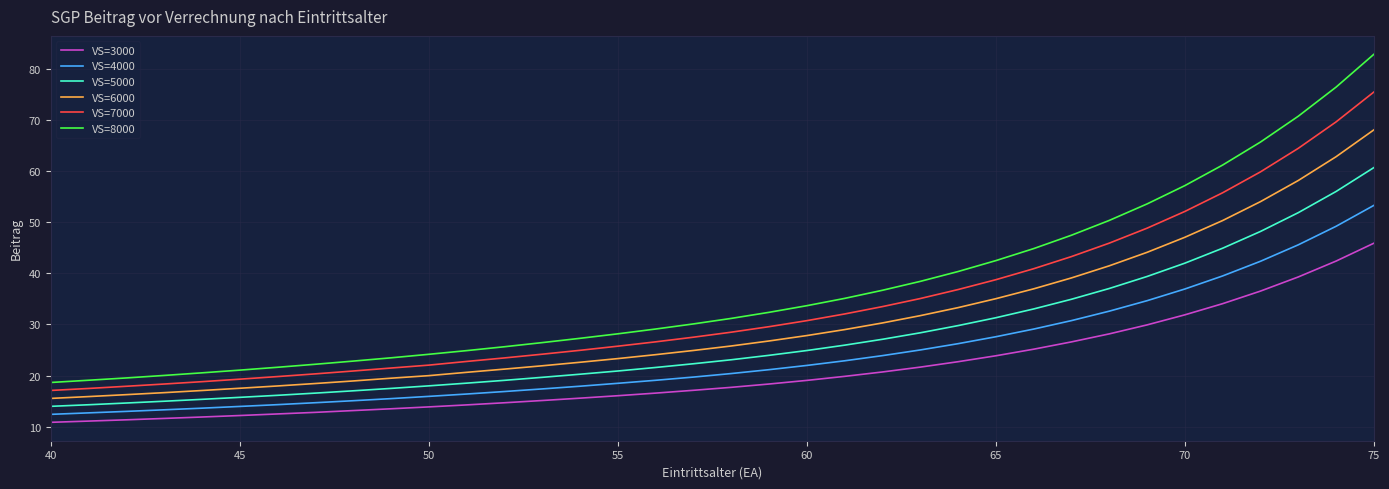

Which series has the largest range (max minus min)?

VS=8000